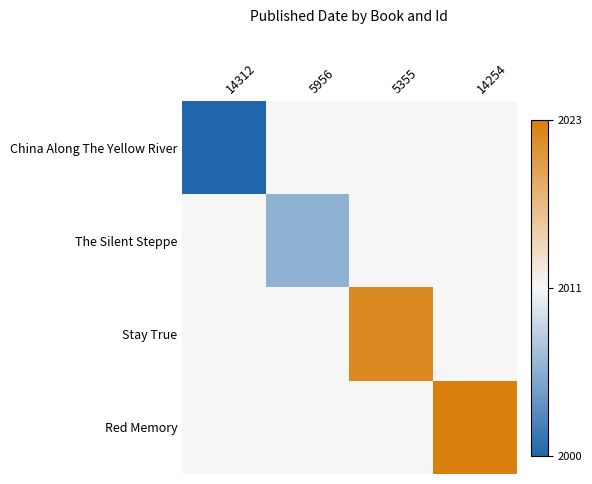

Which series has the largest total across all categories?

Red Memory